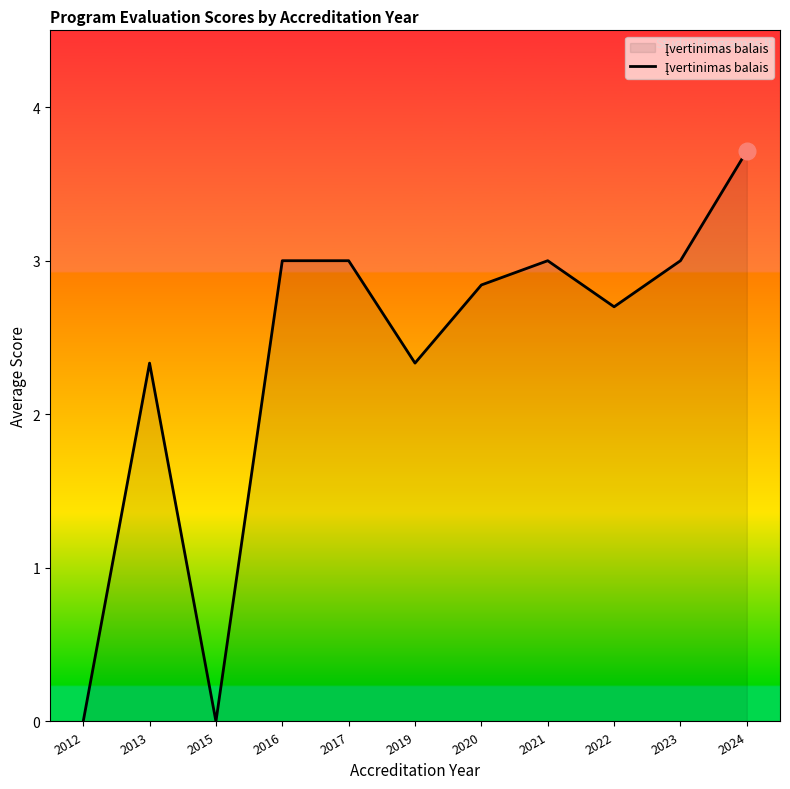

Is it true that the value at 2016 is 0.9?

False